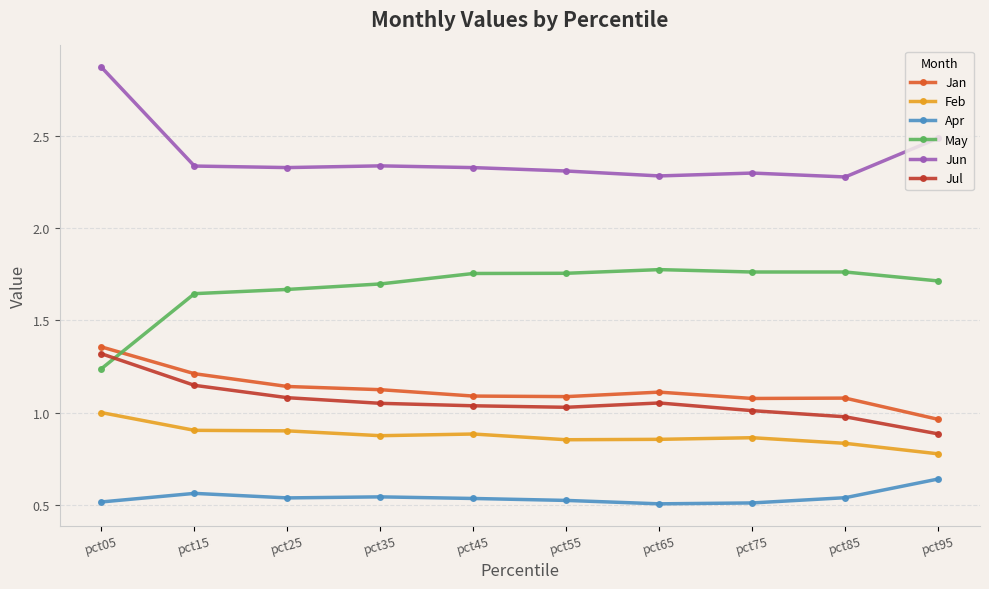

The Jul series shows 0.9 at pct95. True or false?

True